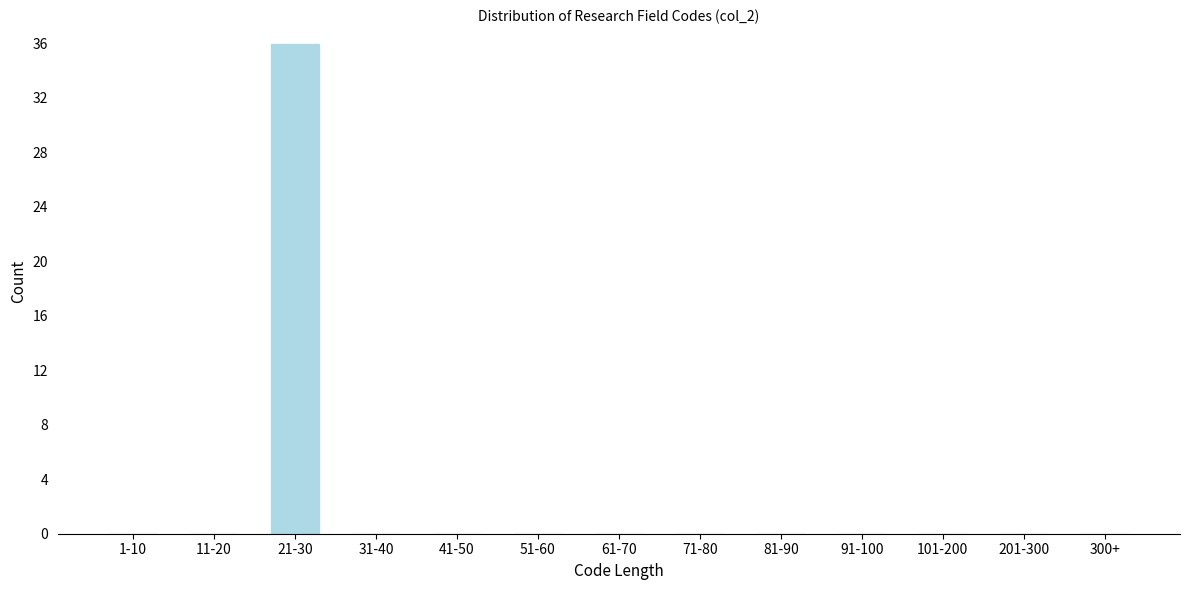

Reading right to left, what are all the values shown in this chart?

300+=0	201-300=0	101-200=0	91-100=0	81-90=0	71-80=0	61-70=0	51-60=0	41-50=0	31-40=0	21-30=36	11-20=0	1-10=0